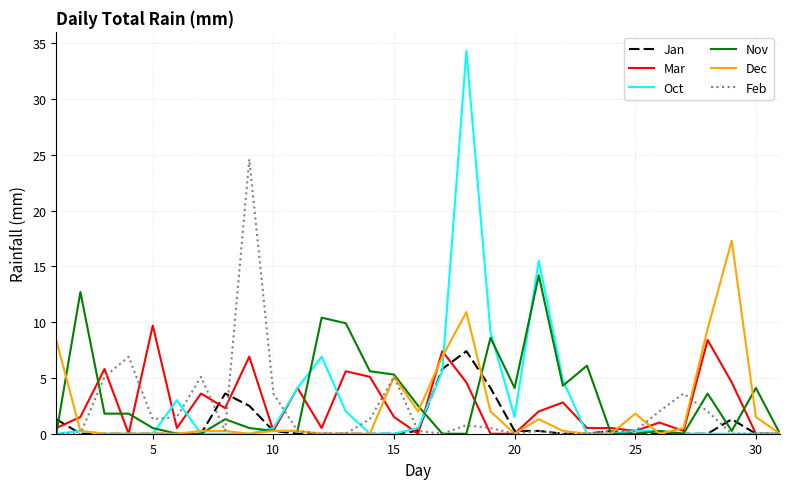

What is the average value of the Nov series?

3.2